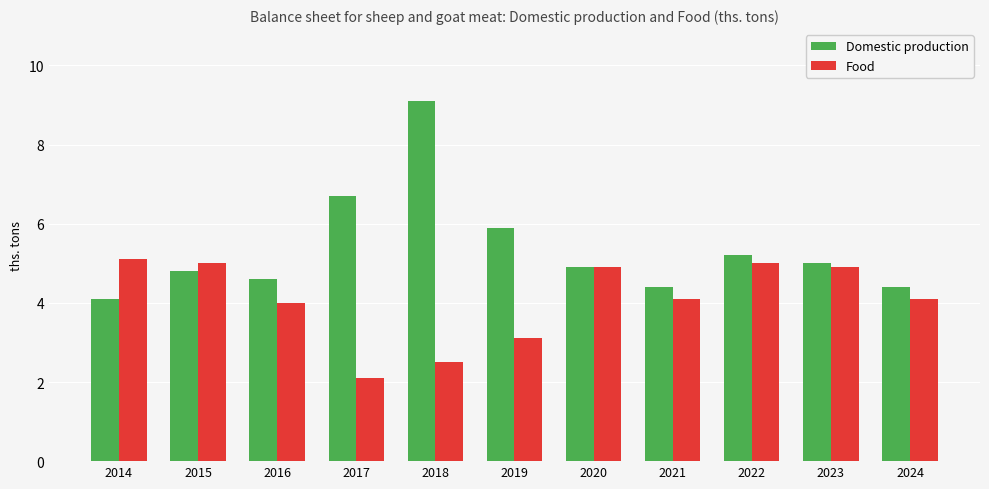

What is the spread (max minus min) of values at 2014?

1.0